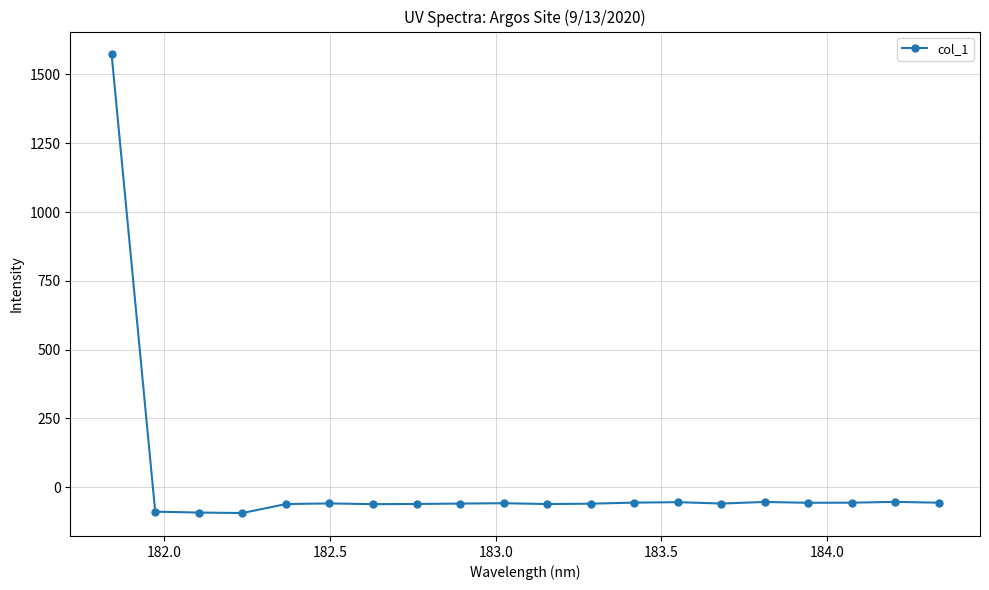

What is the sum of all values?

363.7